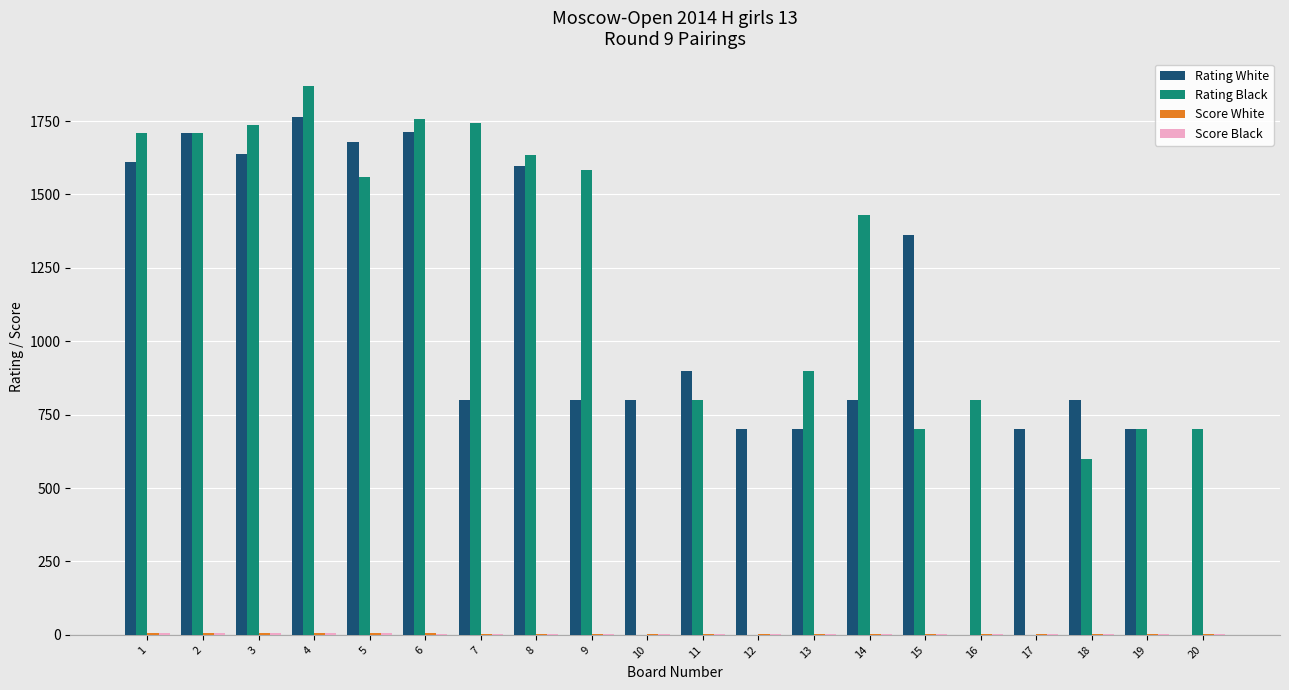

Are the bars grouped side by side (vs. stacked)?

Yes